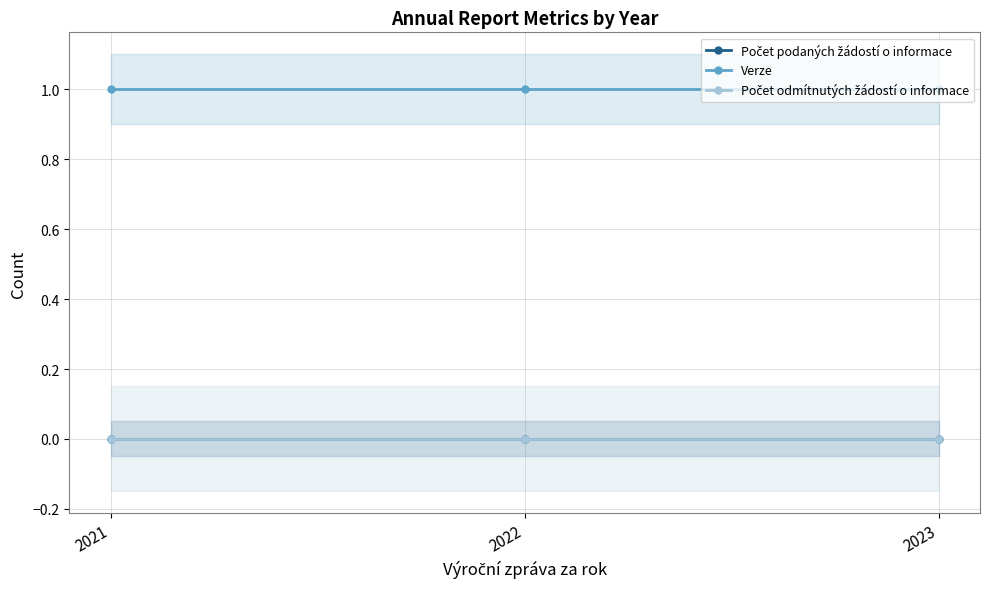

Reading right to left, extract all data points from this chart.

Počet podaných žádostí o informace: 2023=0	2022=0	2021=0
Verze: 2023=1	2022=1	2021=1
Počet odmítnutých žádostí o informace: 2023=0	2022=0	2021=0